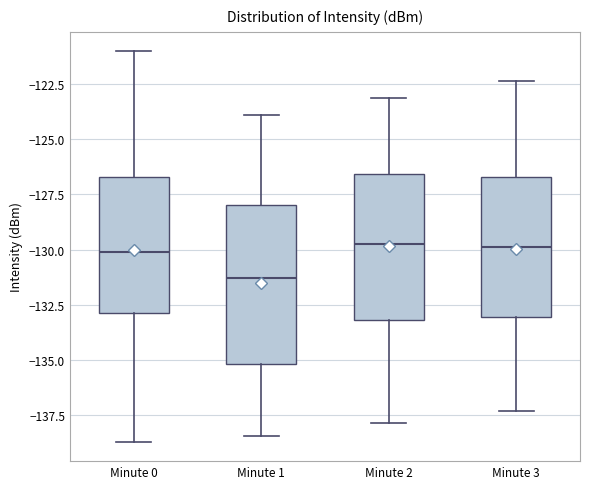

Where does the upper whisker of the box for Minute 3 end on the y-axis? The values are not printed on the chart, so give them approximately, as read against the axis.

-122.5